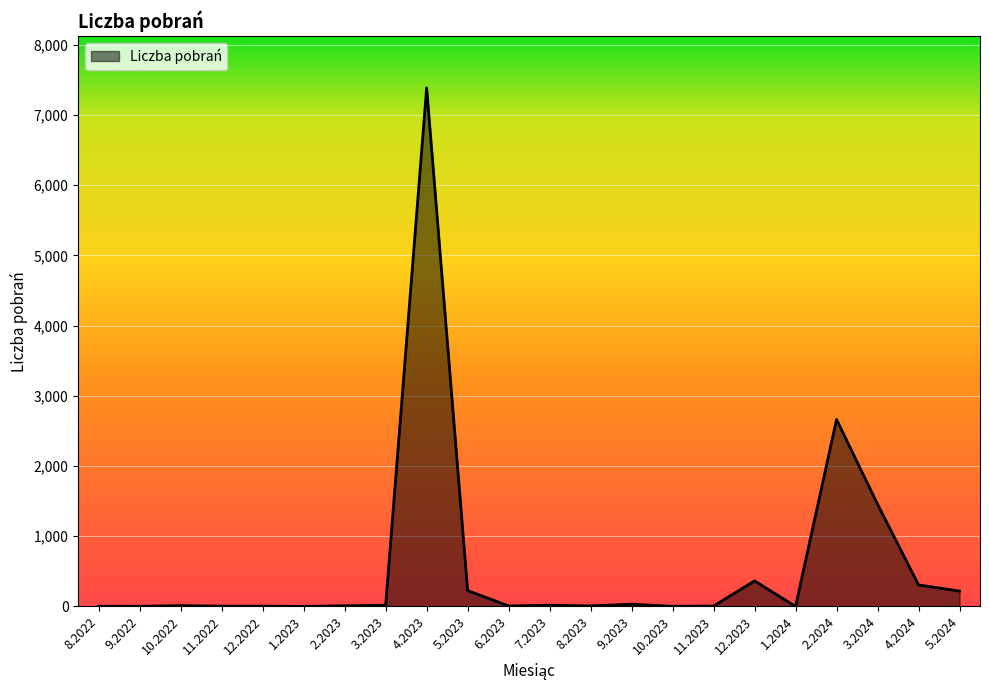

Is it true that the value at 2.2024 is 2662?

True